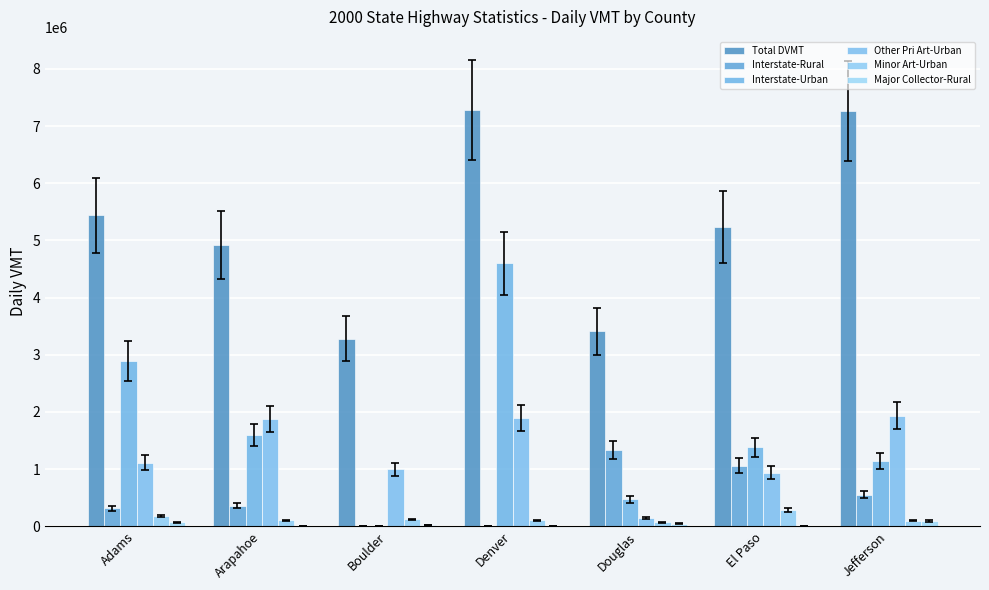

What is the difference between the Interstate-Urban values at El Paso and Douglas?

911287.5